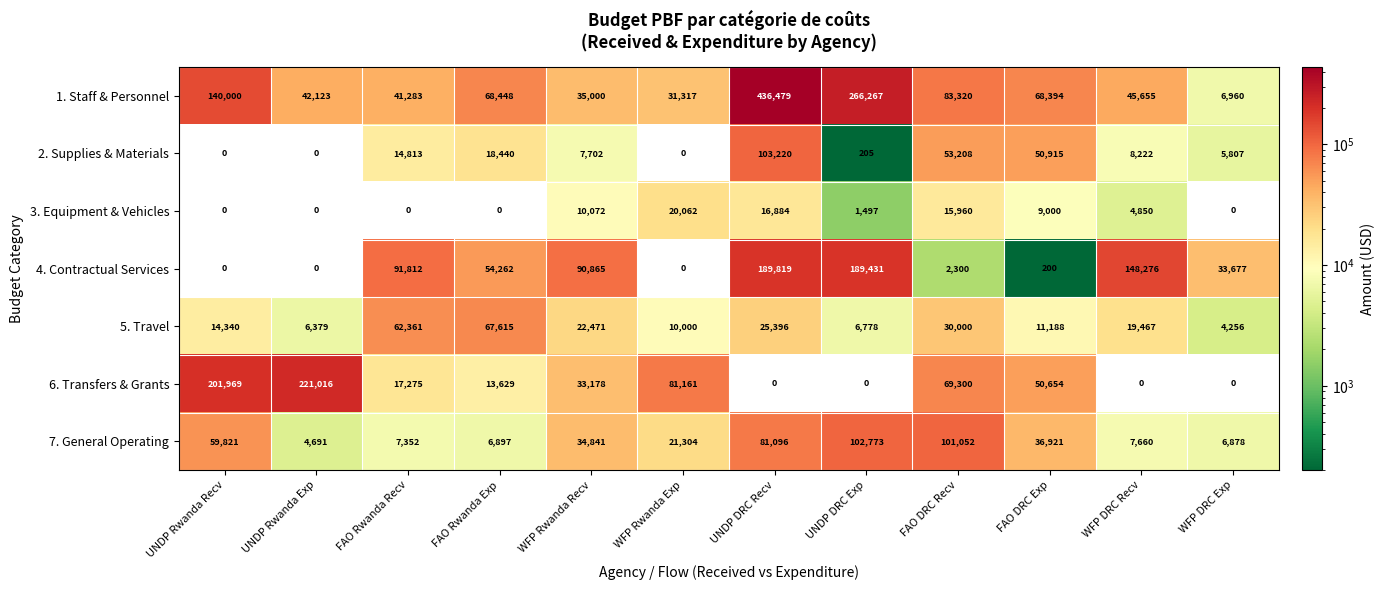

What is the greatest value displayed?

436479